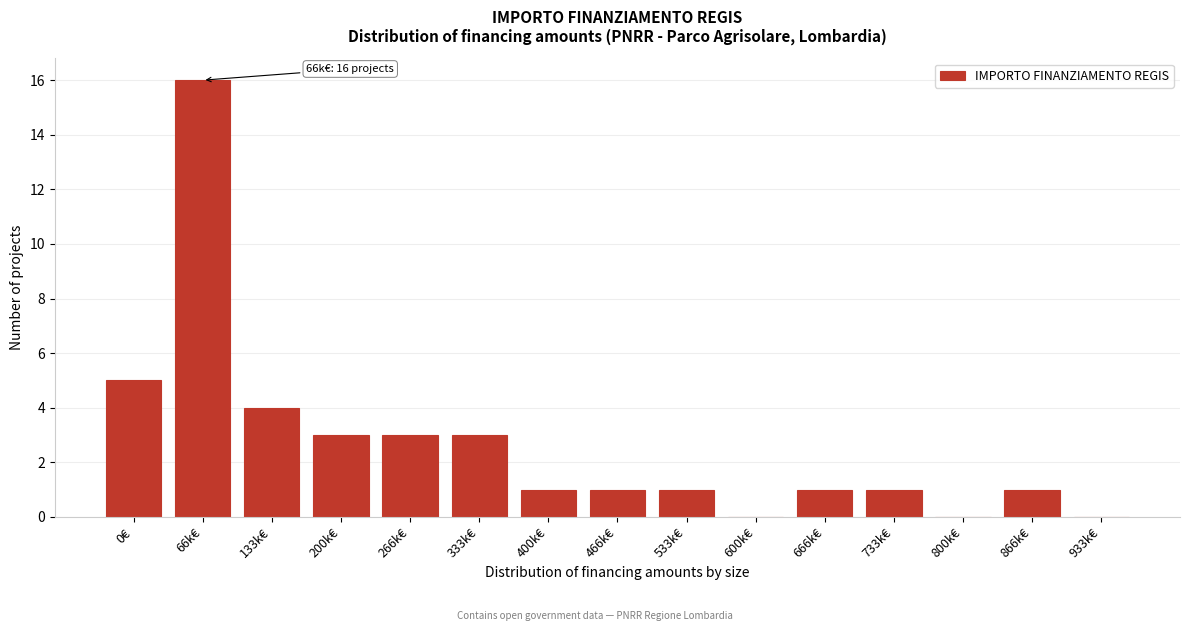

Reading left to right, list all the values displayed in this chart.

0€=5	66k€=16	133k€=4	200k€=3	266k€=3	333k€=3	400k€=1	466k€=1	533k€=1	600k€=0	666k€=1	733k€=1	800k€=0	866k€=1	933k€=0